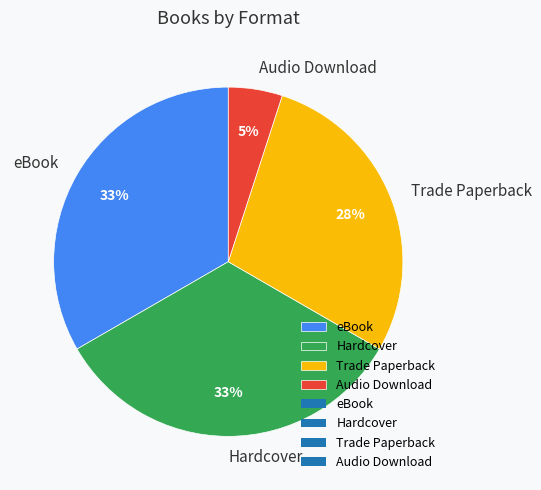

How many segments does this pie chart have?

4